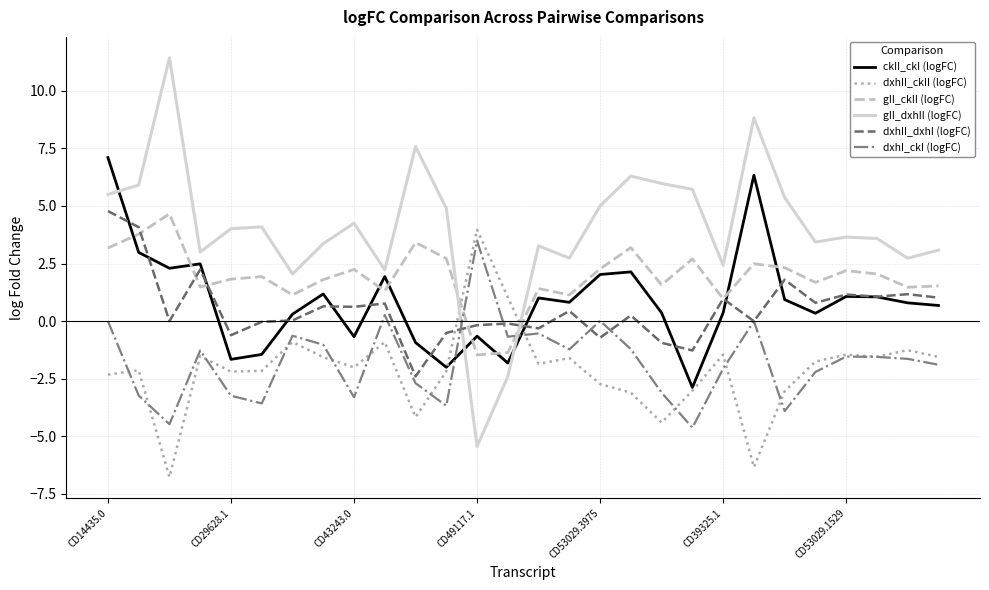

What is the greatest value displayed?

11.4